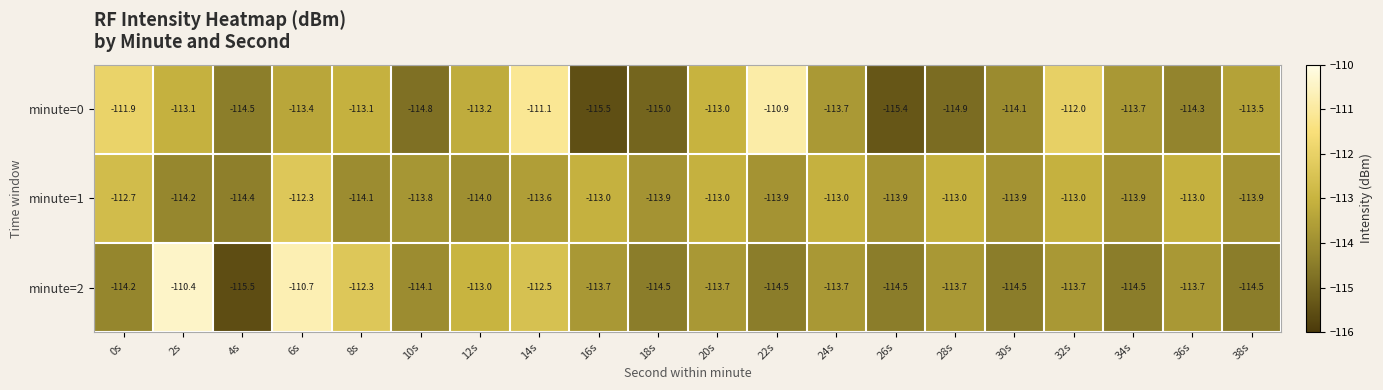

Which series has the widest spread of values?

minute=2